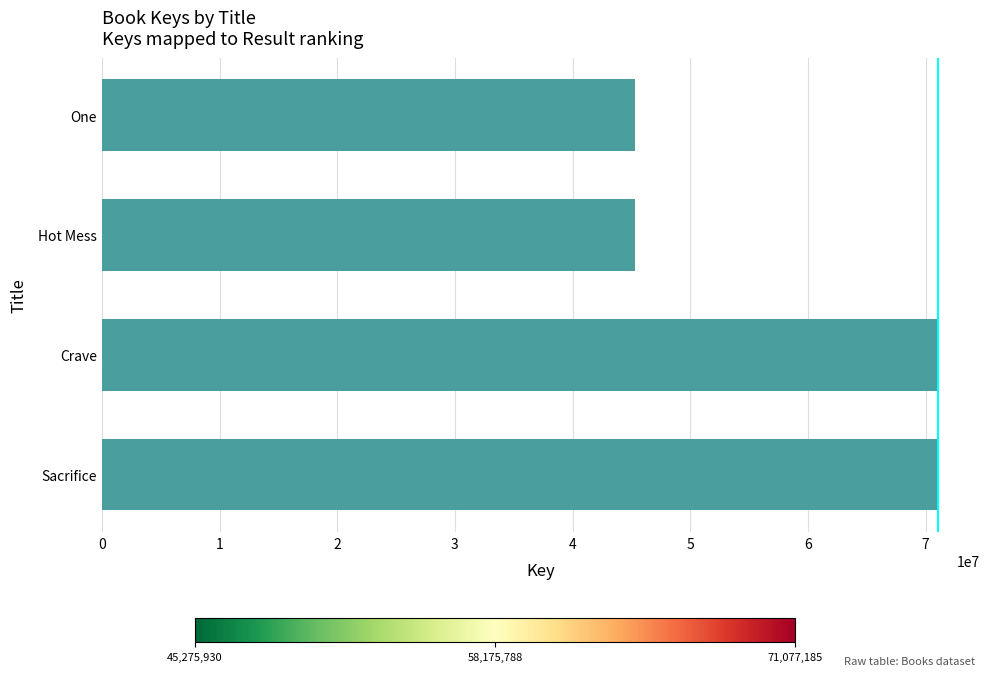

What is the minimum value shown in the chart?

45275930